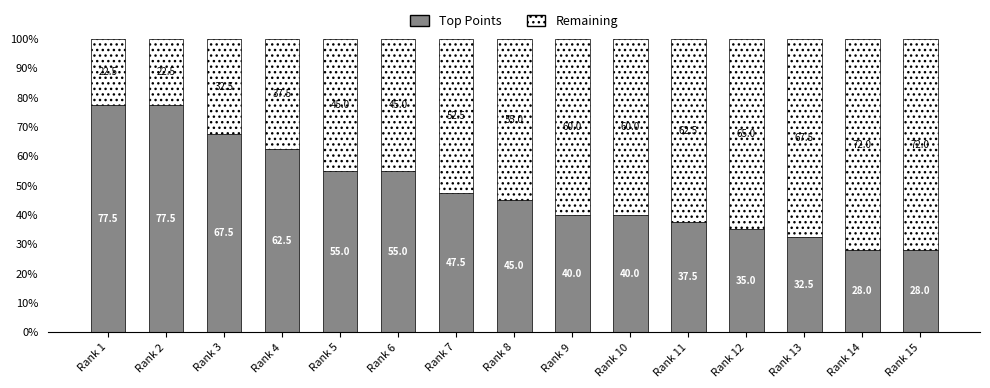

What is the total value across all series at Rank 2?

100.0